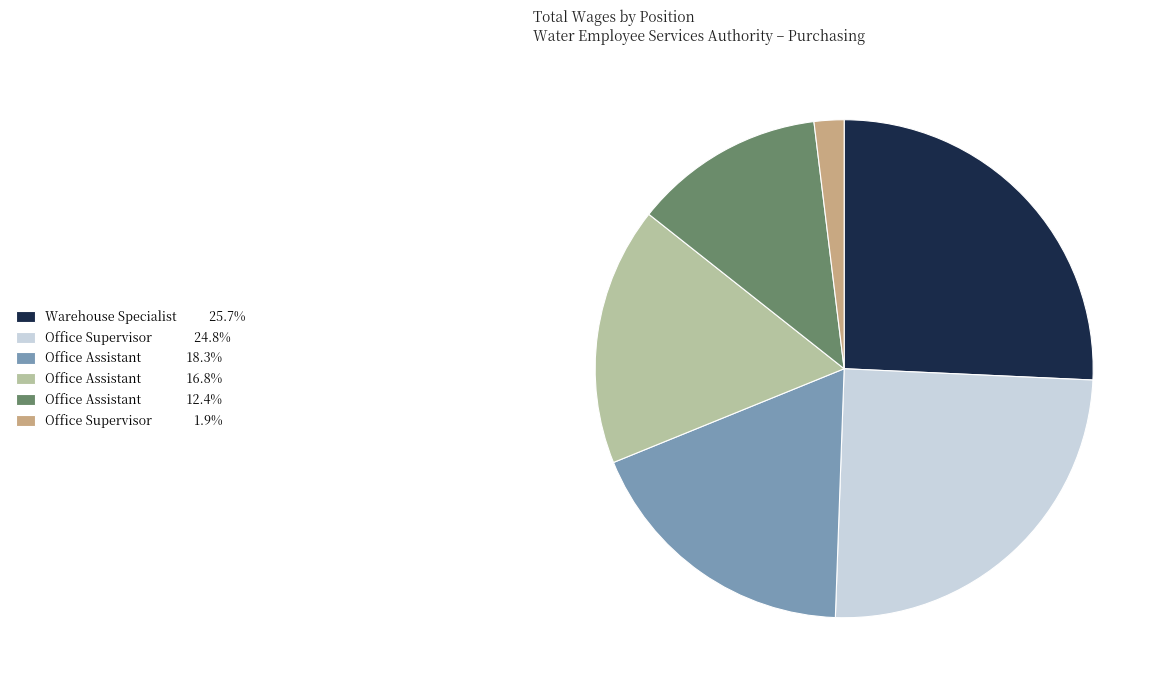

Is there a majority slice in this chart?

No